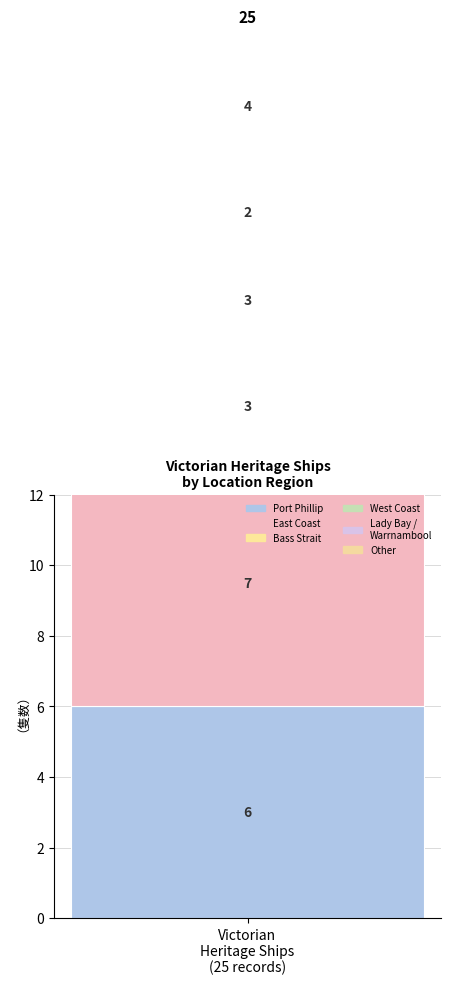

Between East Coast and Port Phillip, which is larger?

East Coast